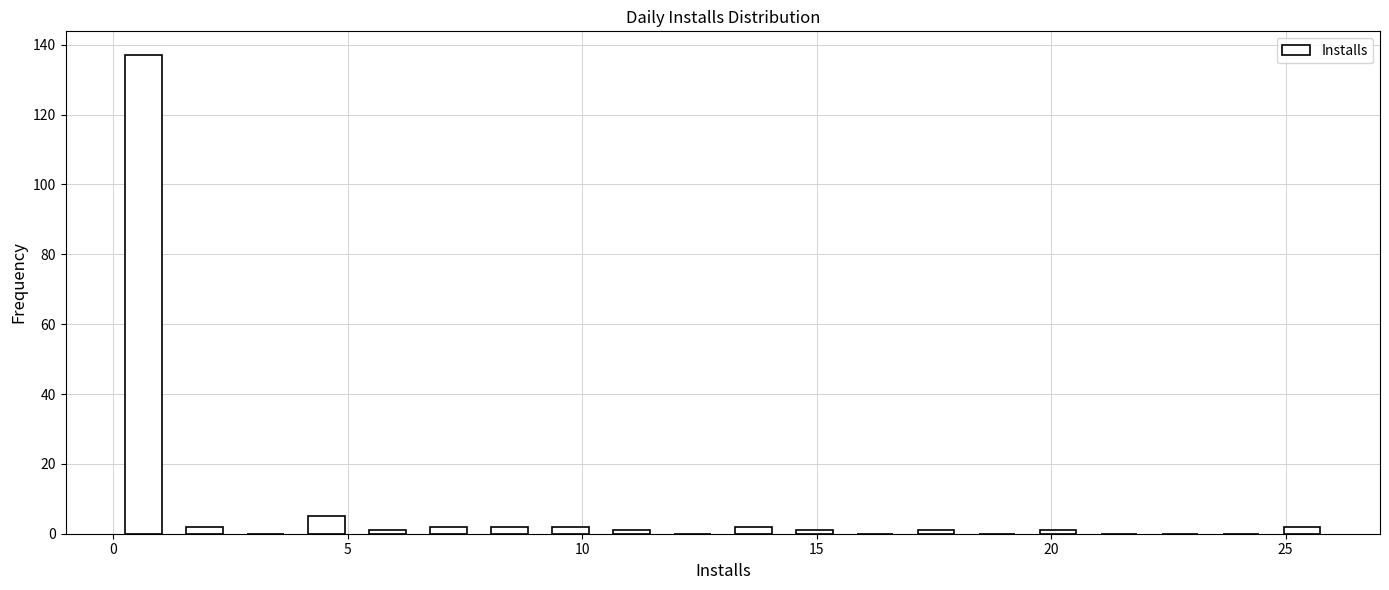

Around what value on the x-axis is the tallest bar? Give the approximate position of its centre, as read against the axis.

0.5